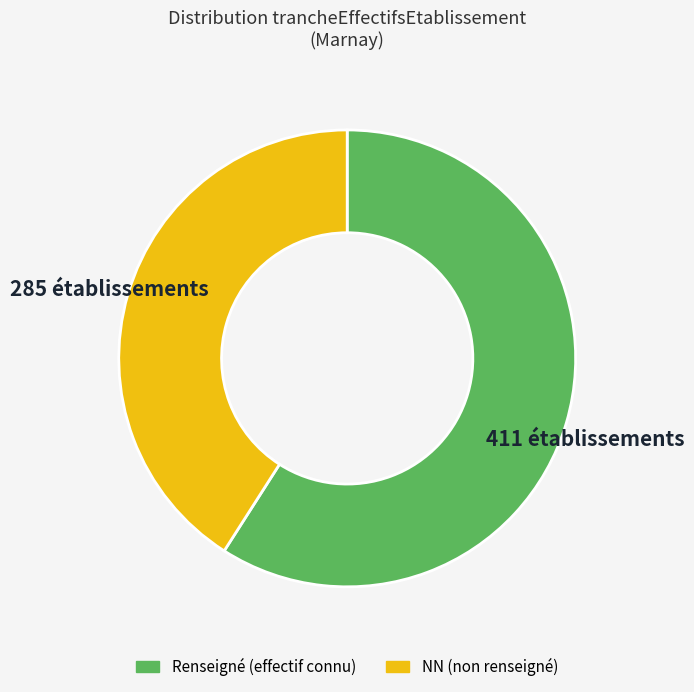

Count the number of slices in the pie.

2